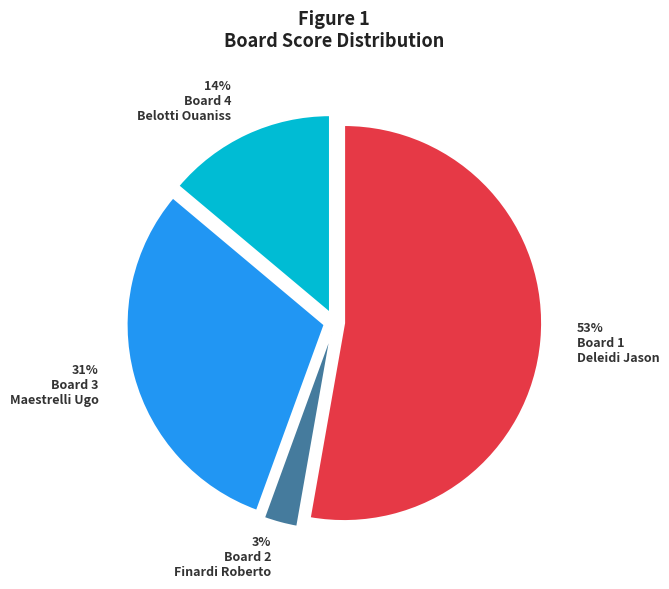

Do 14% Board 4 Belotti Ouaniss and 53% Board 1 Deleidi Jason together represent more than half of the pie?

Yes